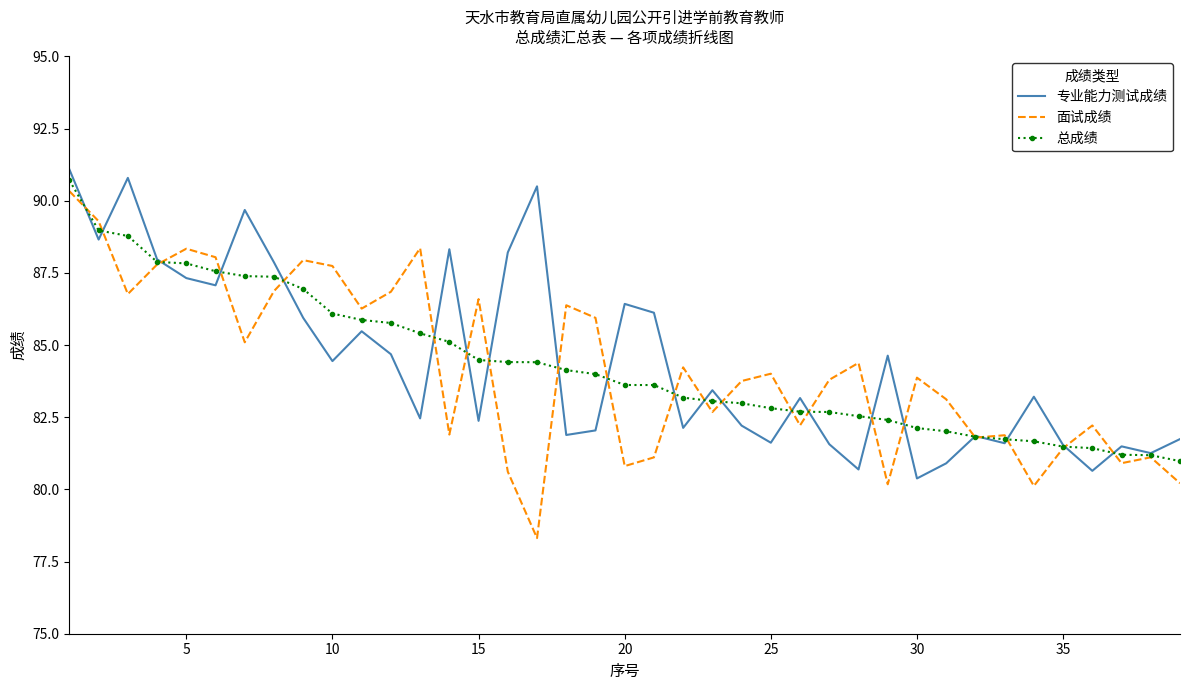

What is the maximum value shown in the chart?

91.1